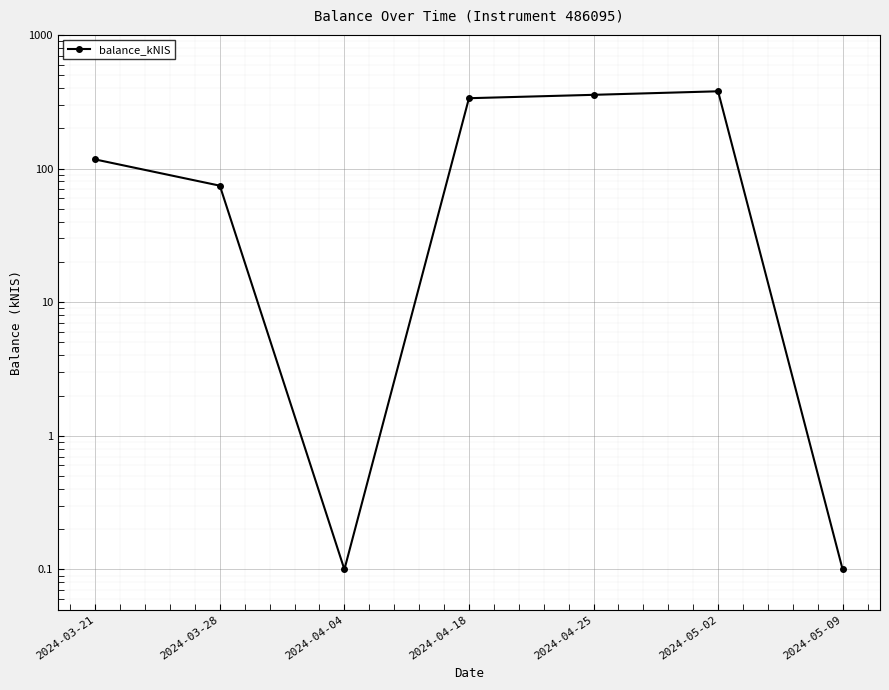

Reading left to right, transcribe all the data shown in this chart.

116.9	74.4	0.1	335.9	356.0	378.4	0.1